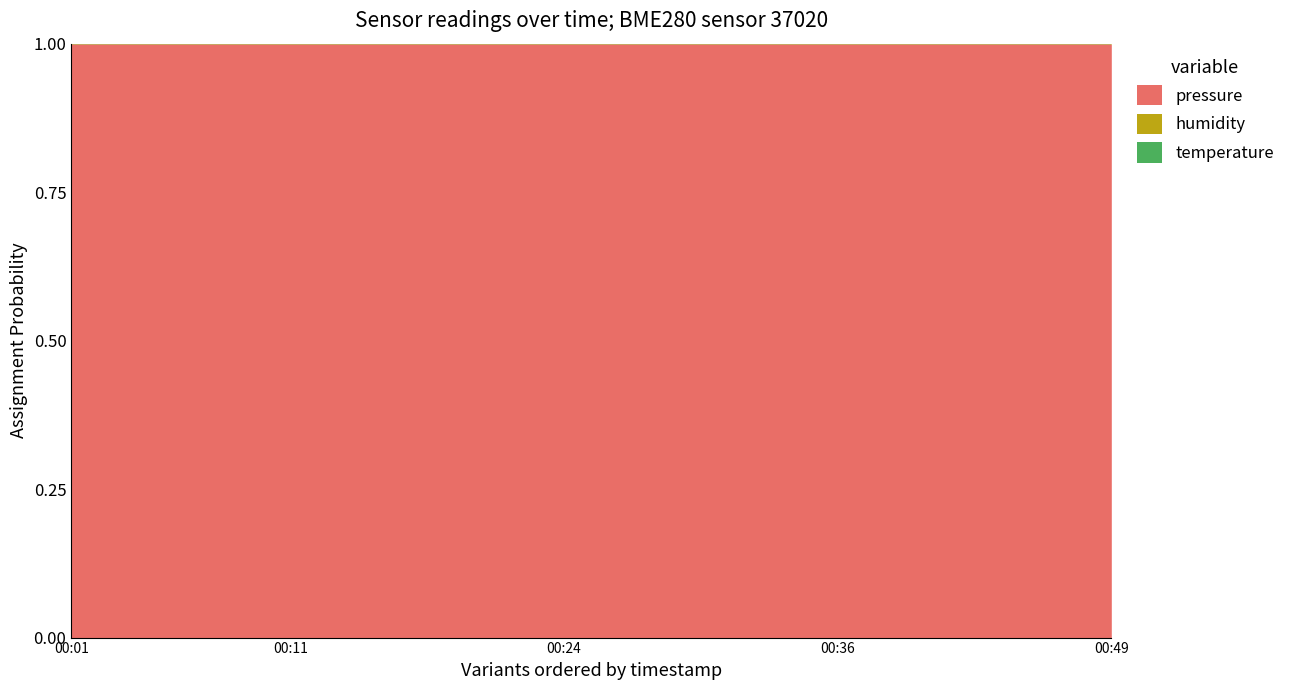

How many categories are shown in the chart?

20